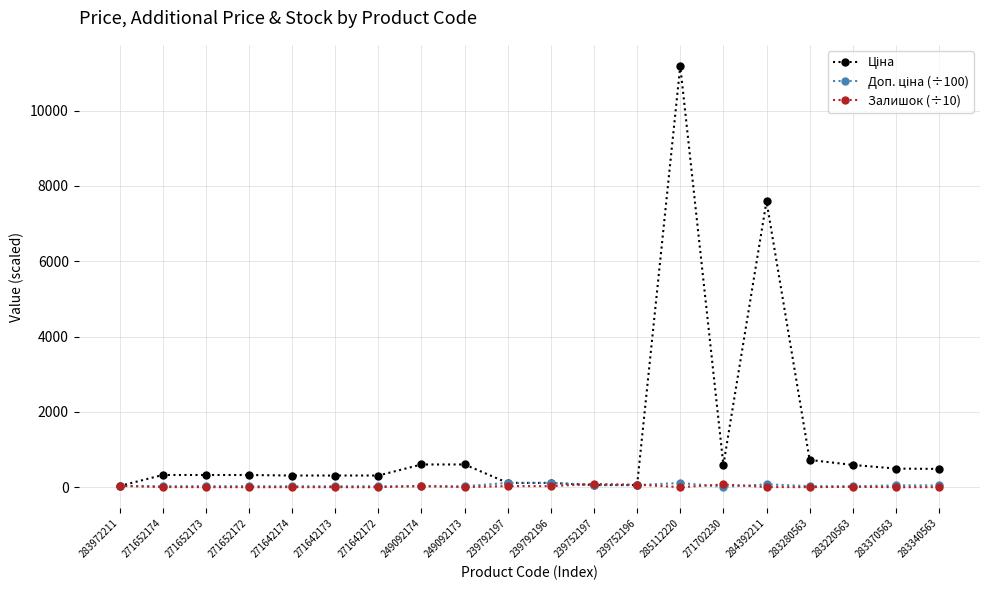

True or false: Залишок (÷10) has more than 1 points higher than both neighbors.

True